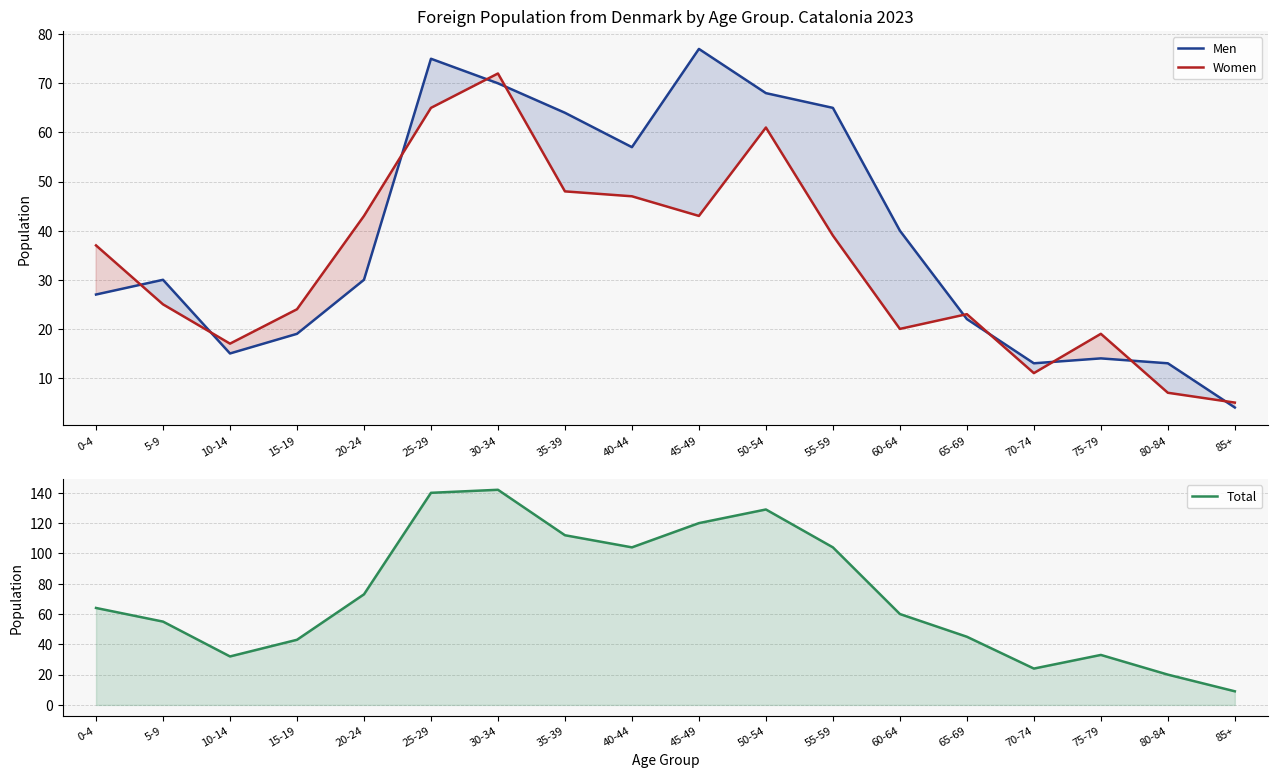

What is the label of the 9th point from the right?

45-49